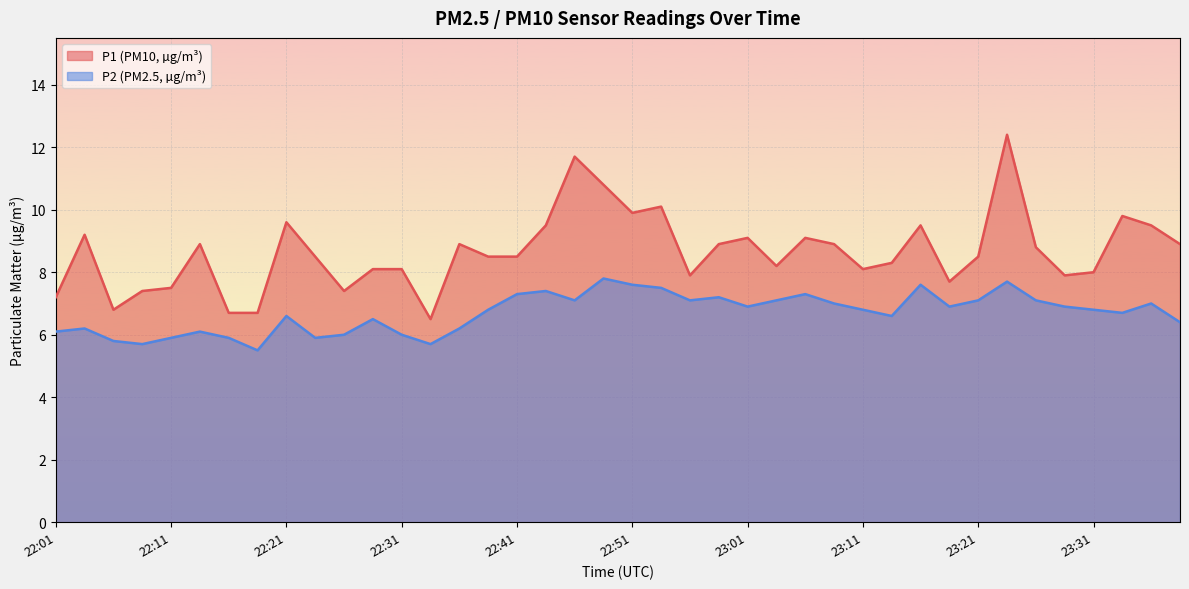

At which label does P2 first exceed 6?

22:01